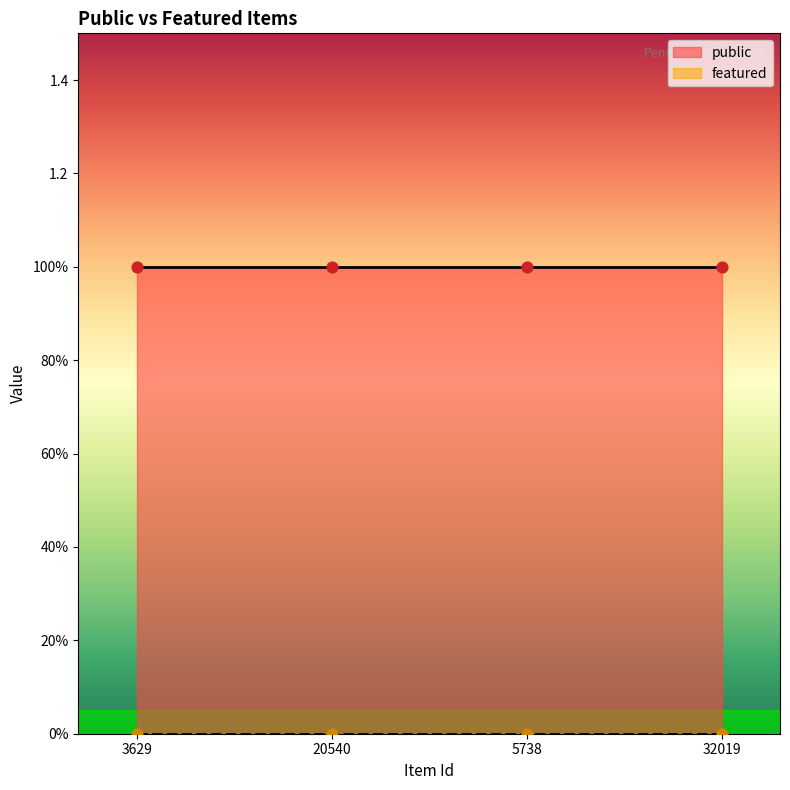

What are all the series names shown in the legend?

public, featured